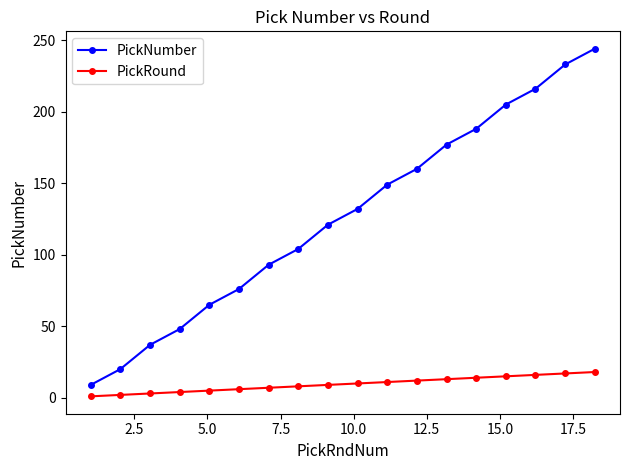

What is the difference between the maximum and minimum values in the PickNumber series?

235